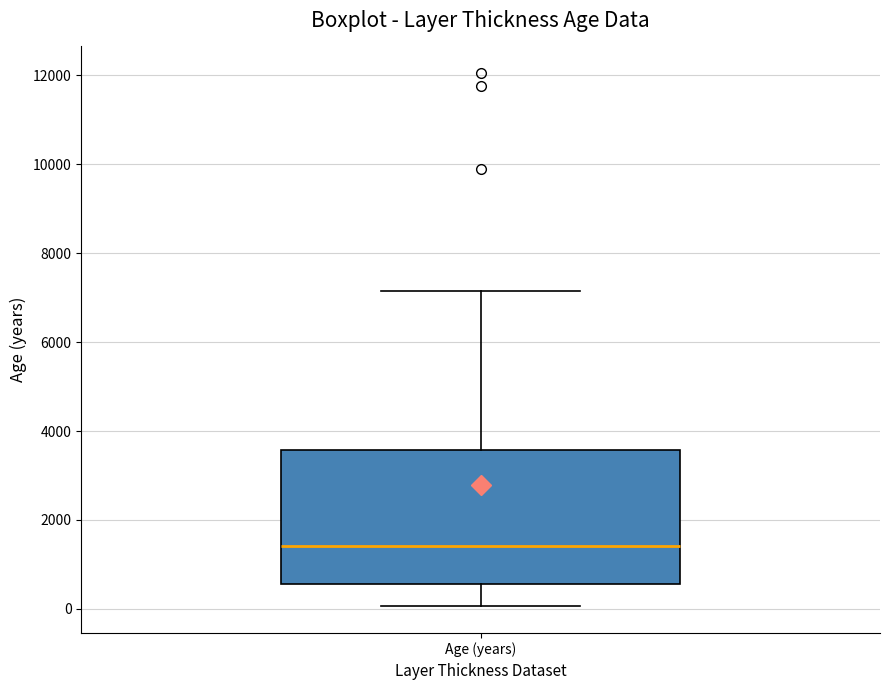

Where does the upper whisker of the box for Age (years) end on the y-axis? The values are not printed on the chart, so give them approximately, as read against the axis.

7200